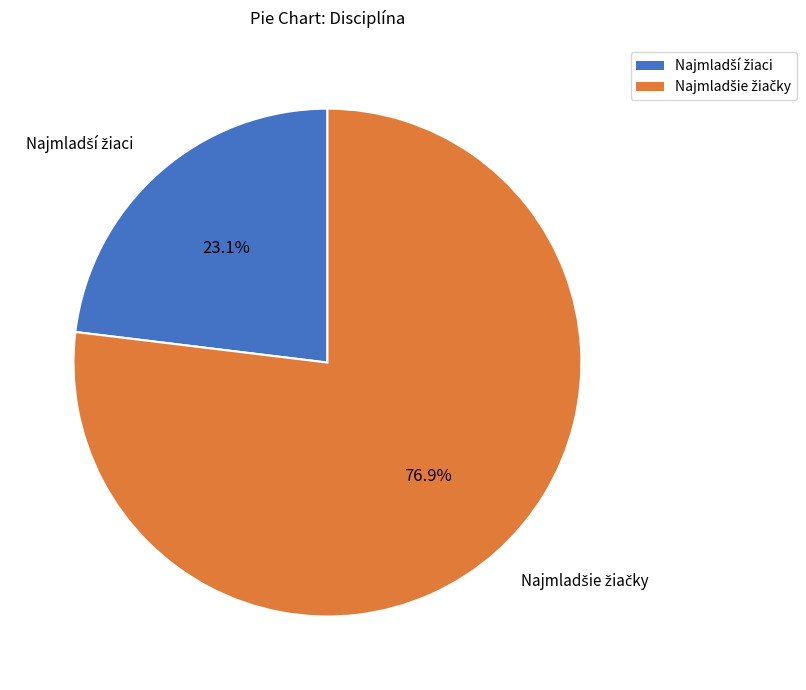

Is there any slice that represents more than half of the pie?

Yes